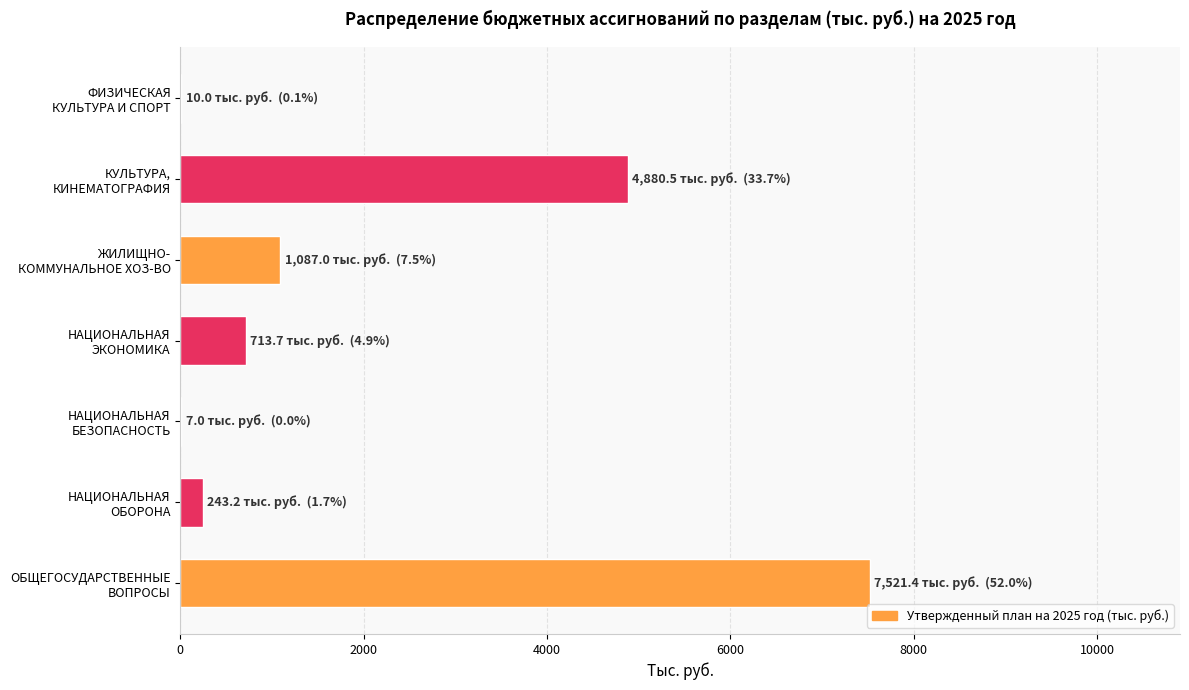

How many series are shown in this chart?

1